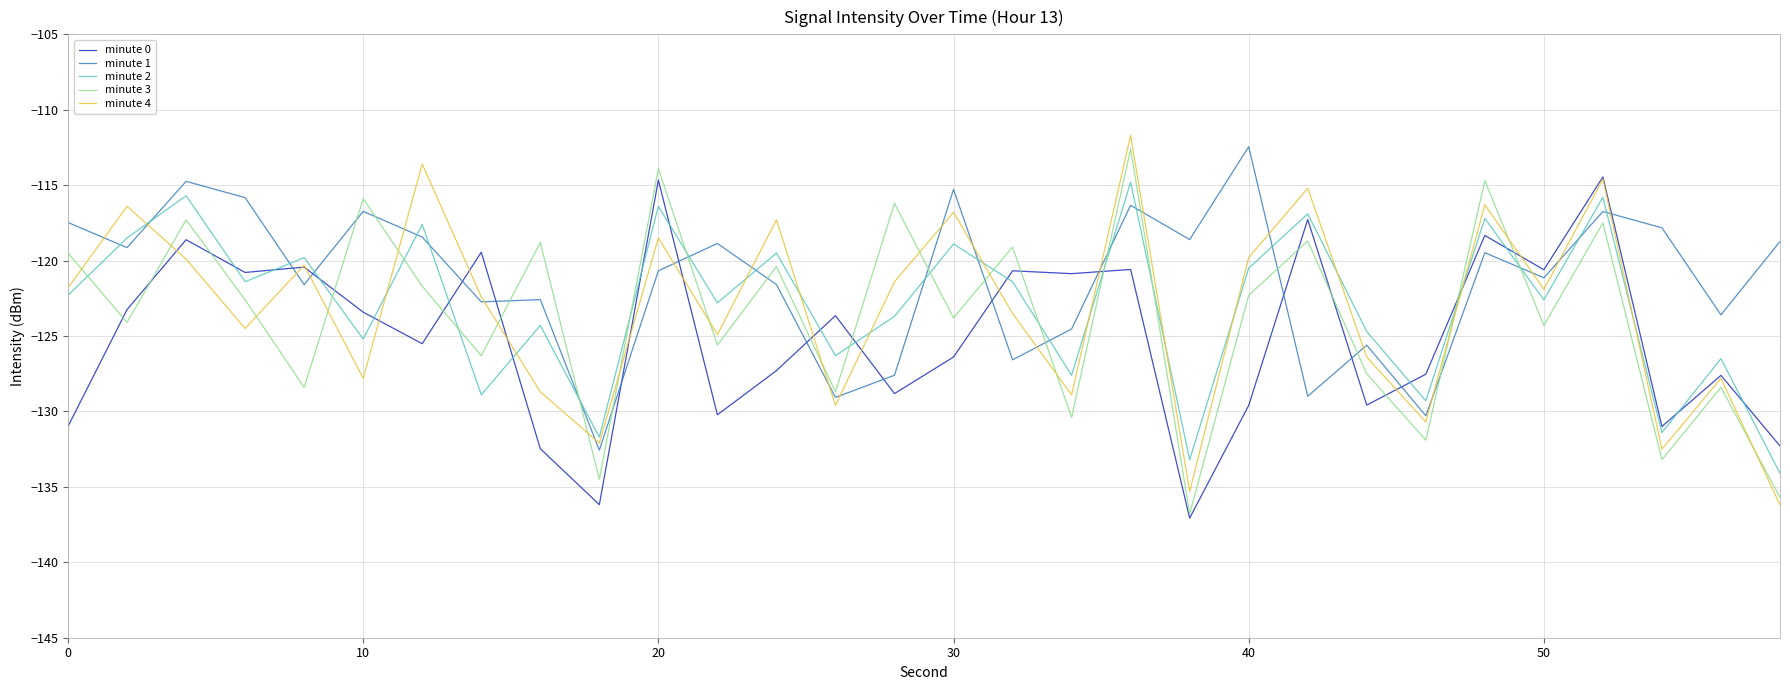

Which series has the largest total across all categories?

minute 1